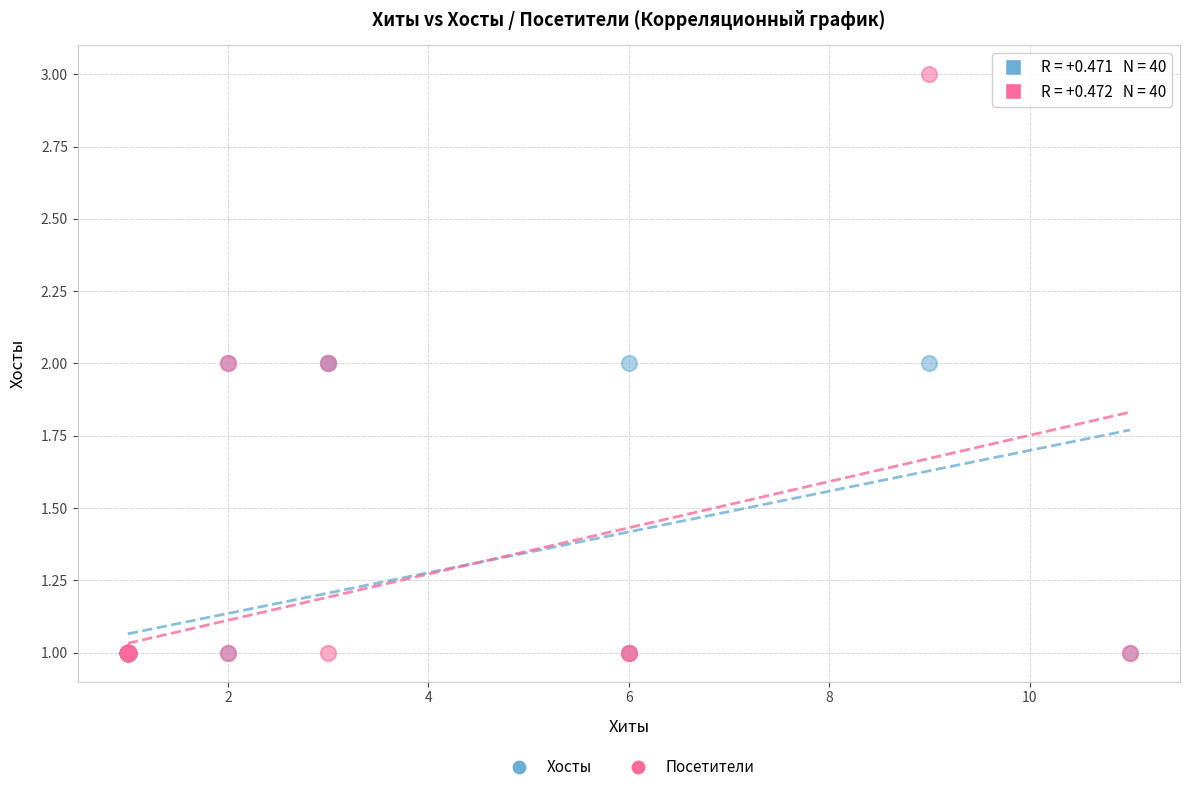

What are all the series names shown in the legend?

Хосты, Посетители